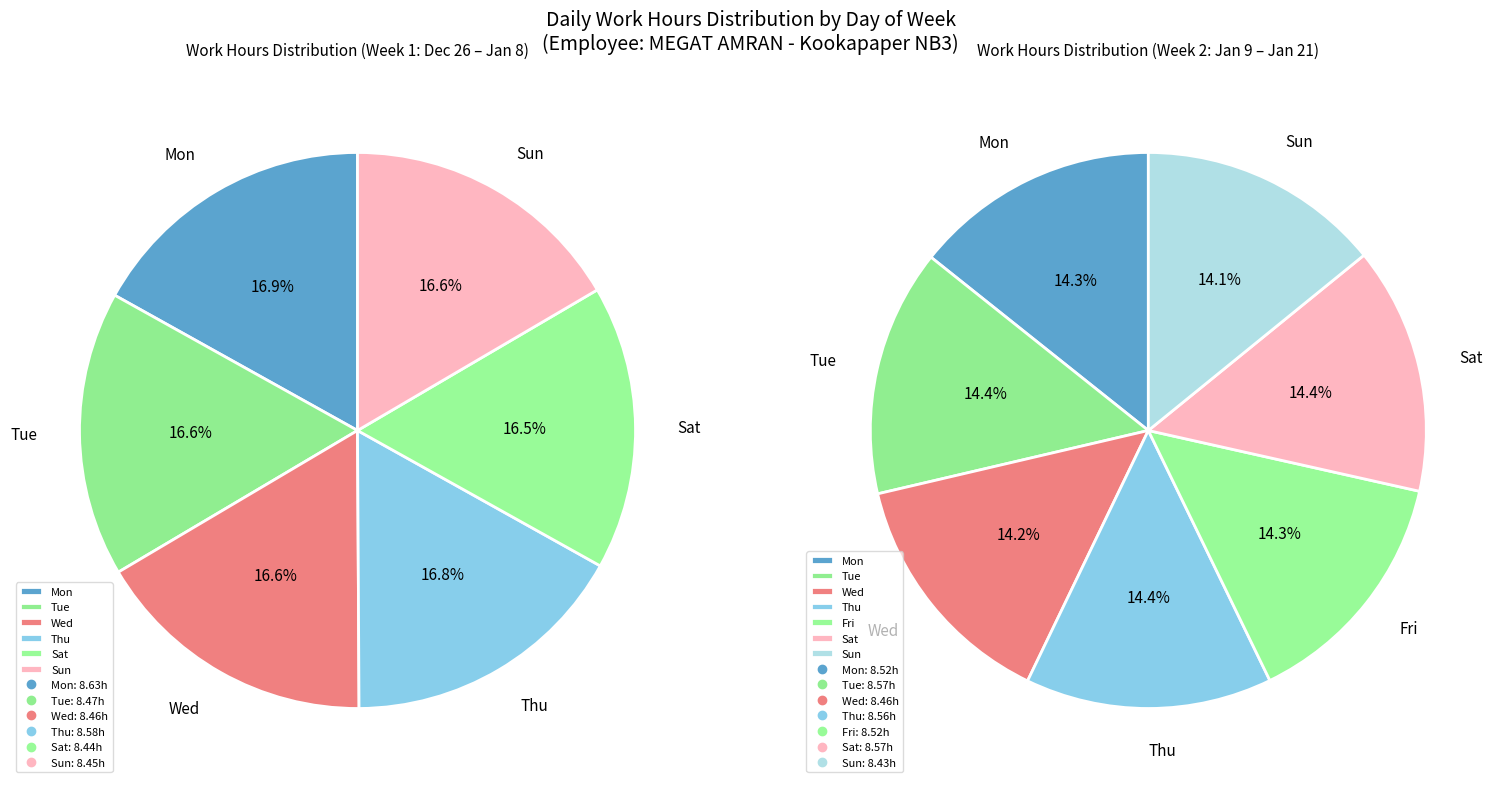

Approximately how many times larger is the value at Wed compared to Thu?

1.0